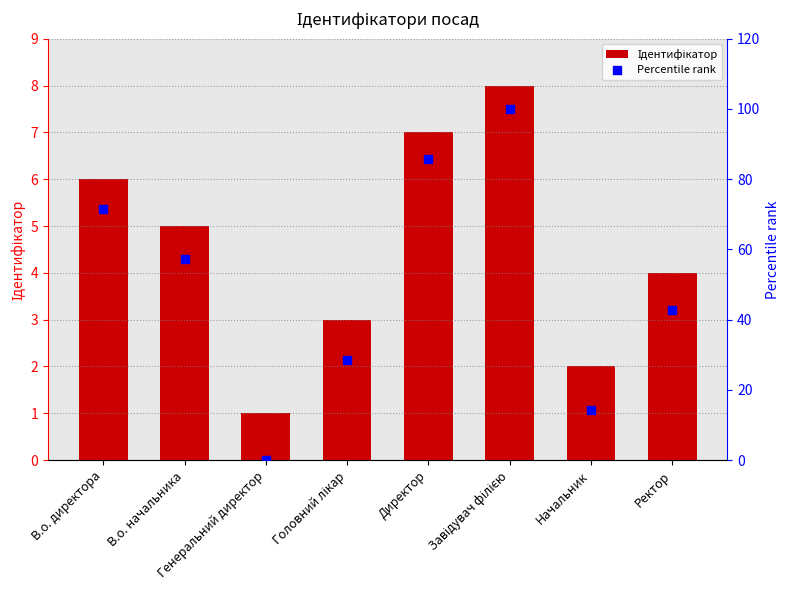

What are all the series names shown in the legend?

Ідентифікатор, Percentile rank